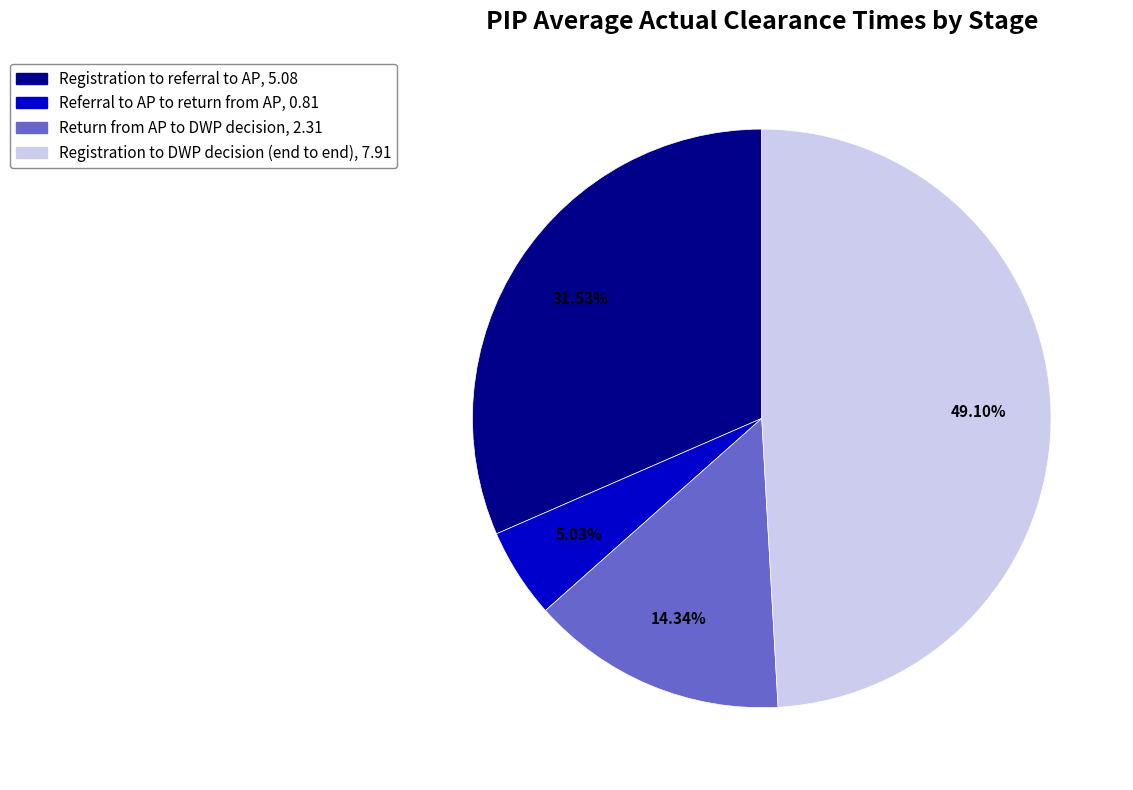

To the nearest percent, what is the difference between the largest and smallest slice percentages?

44%